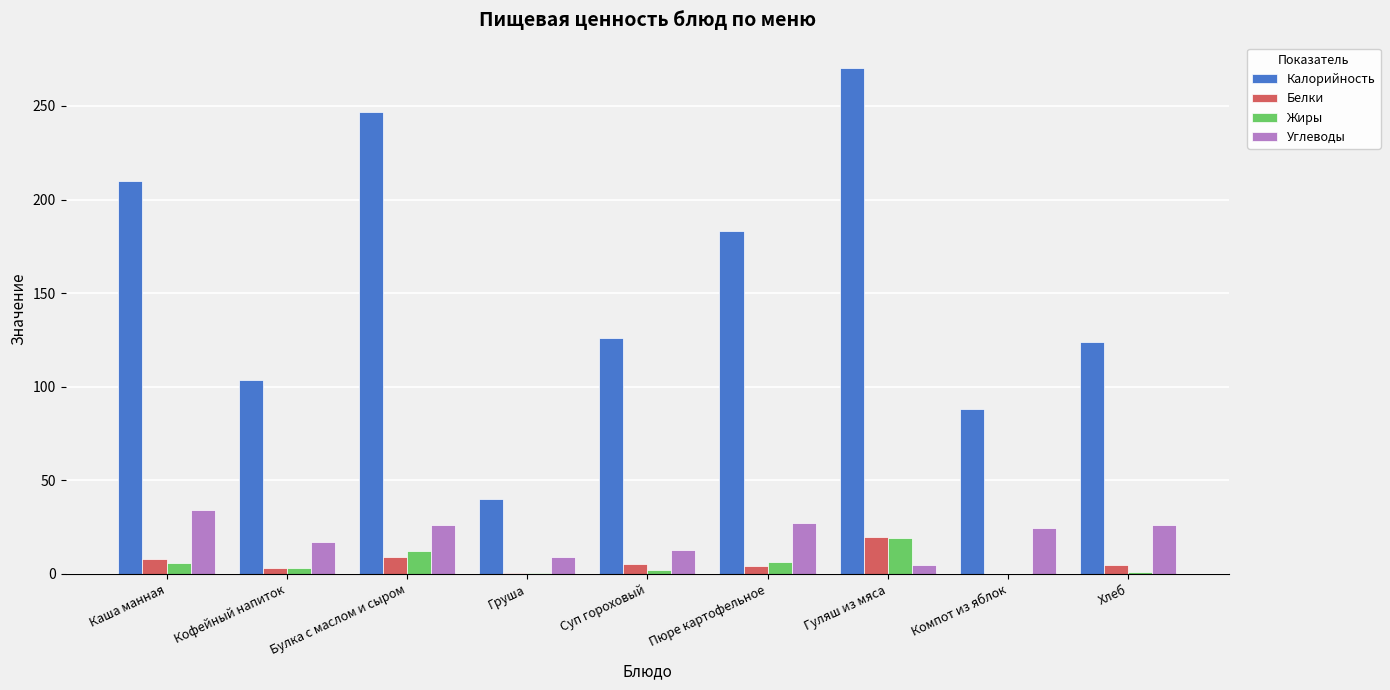

At which category is the sum across all series the highest?

Гуляш из мяса